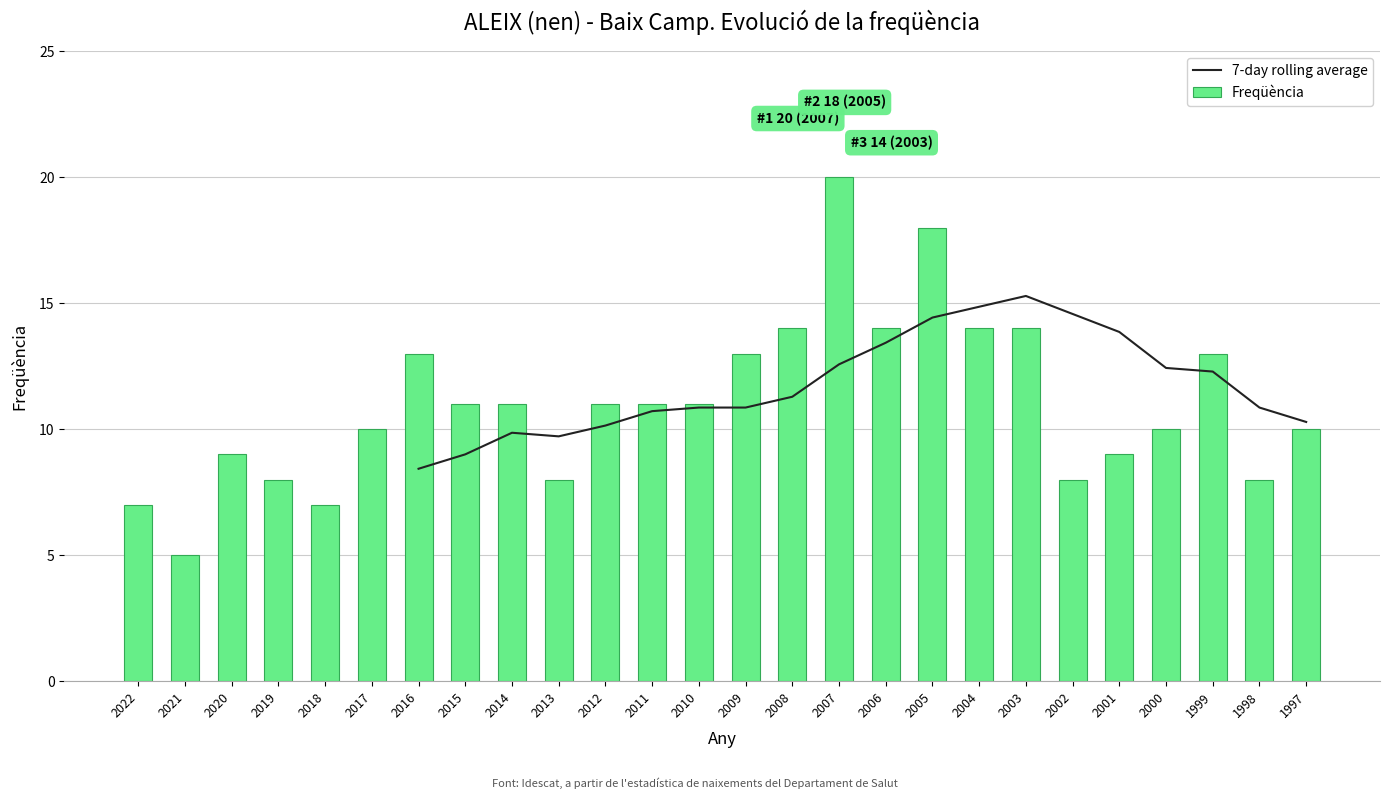

Which category has the lowest value across all series?

2021